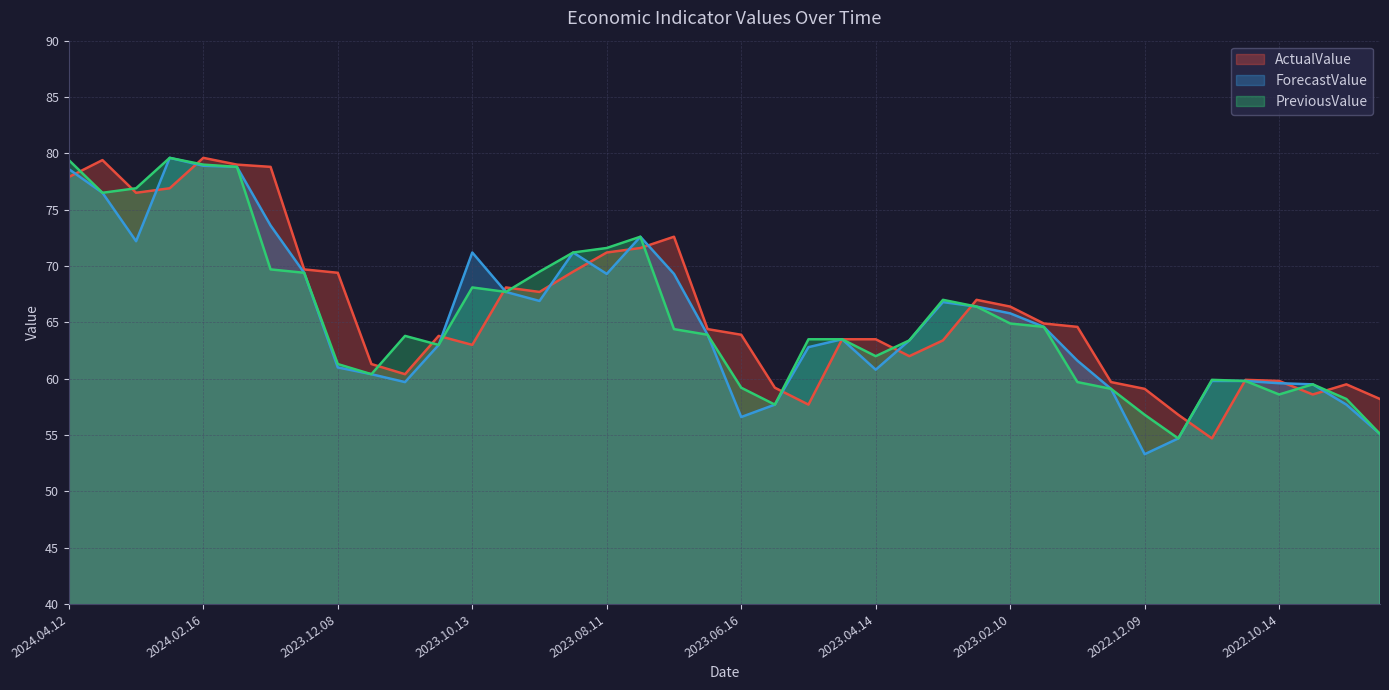

What is the sum of all ForecastValue line values?

2612.4